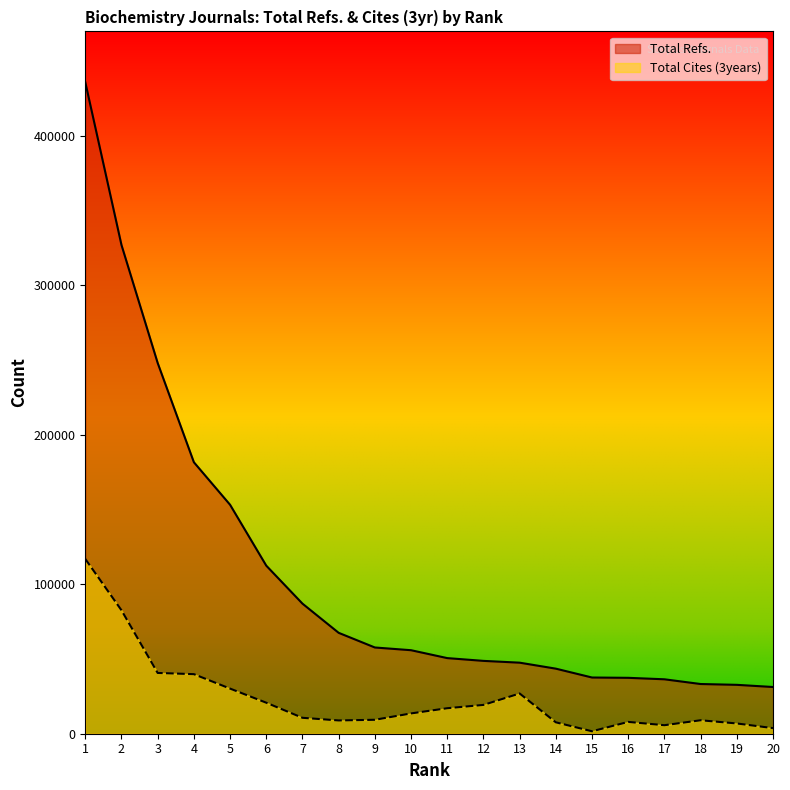

What is the value of the Total Cites (3years) point at the 13th from the left?

26929